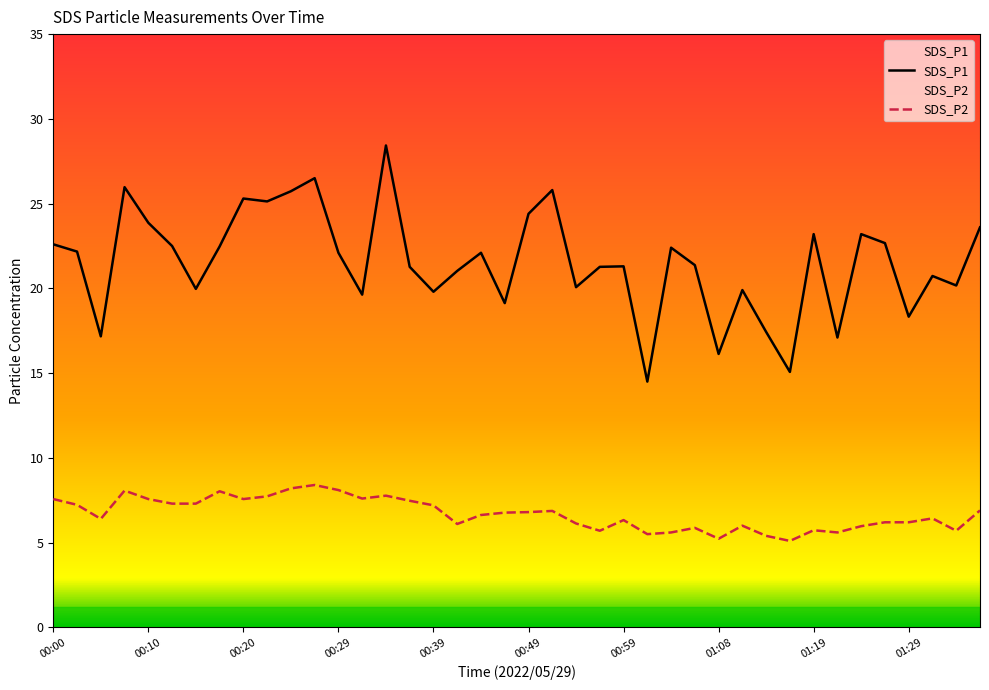

True or false: SDS_P2 and SDS_P1 intersect in this chart.

False